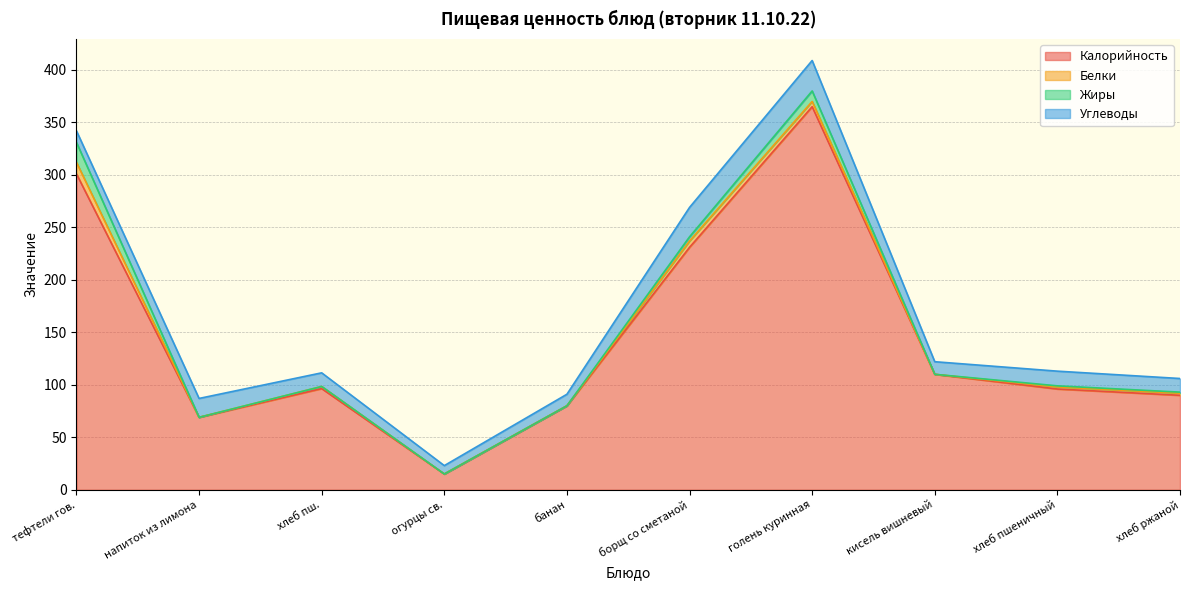

Which series has the largest total across all categories?

Калорийность